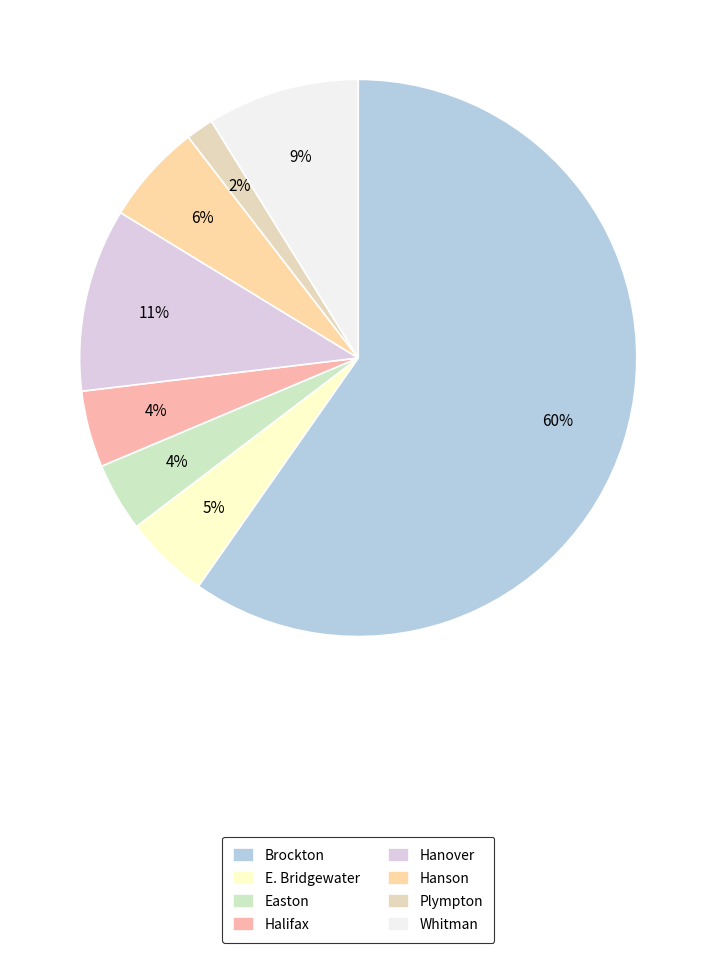

What is the majority slice?

Brockton